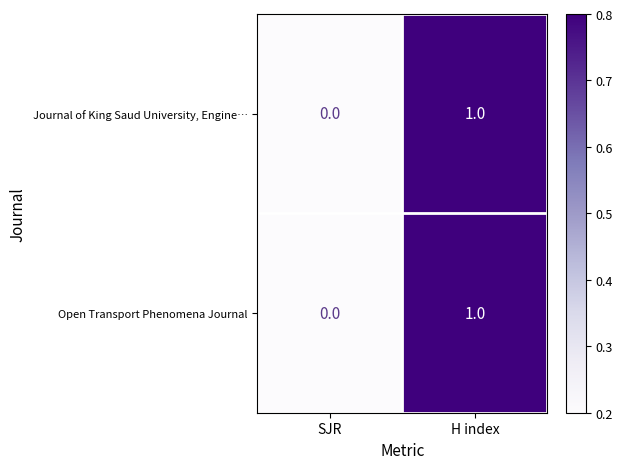

Which category has the highest value across all series?

H index